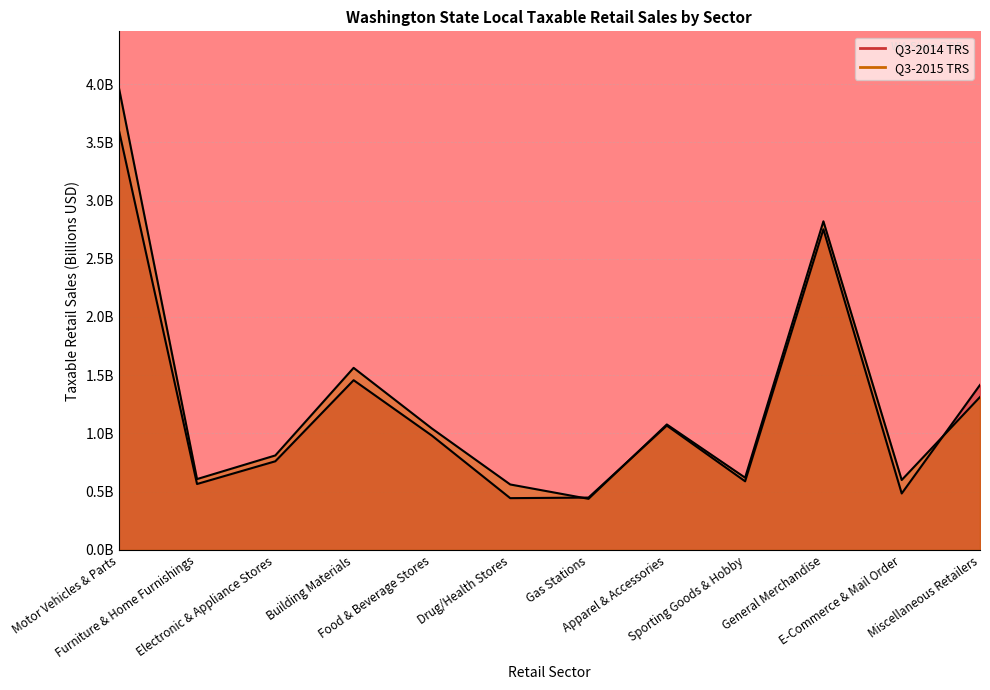

In Q3-2014 TRS, how many points are higher than both neighbors (excluding endpoints)?

3